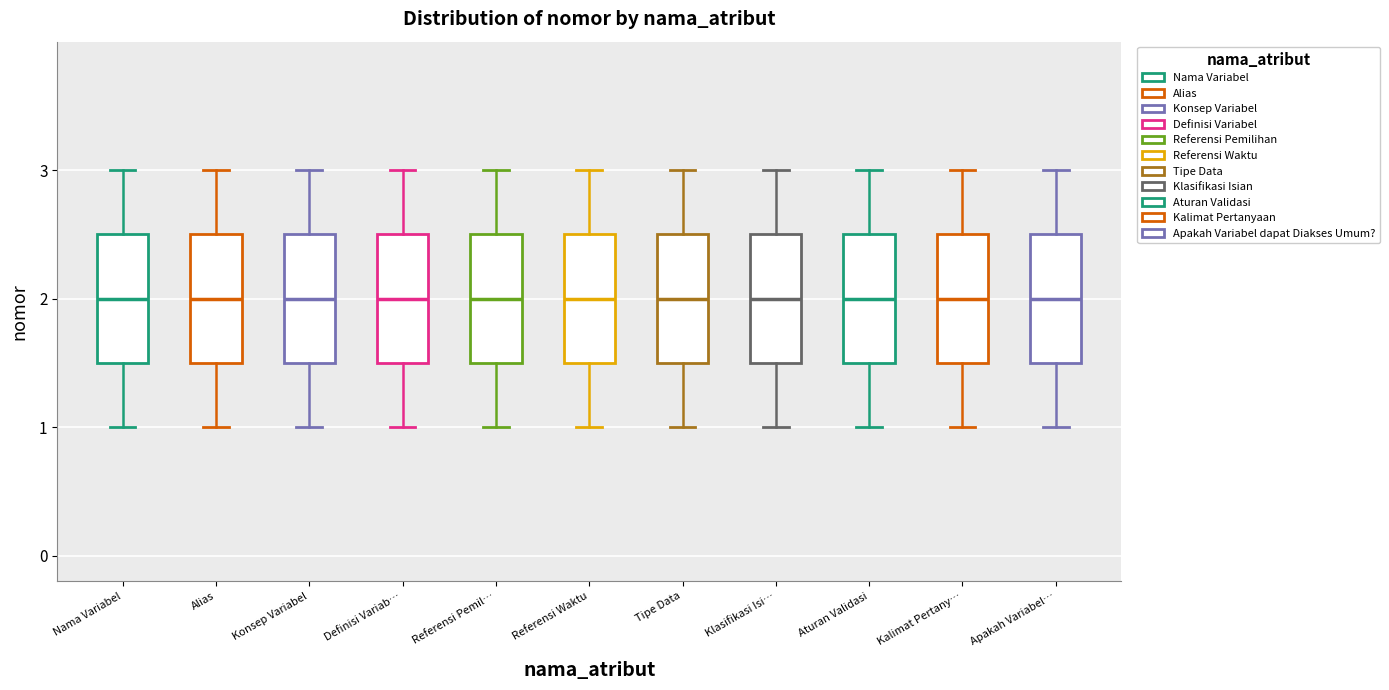

Where does the lower whisker of the box for Aturan Validasi end on the y-axis? The values are not printed on the chart, so give them approximately, as read against the axis.

1.0